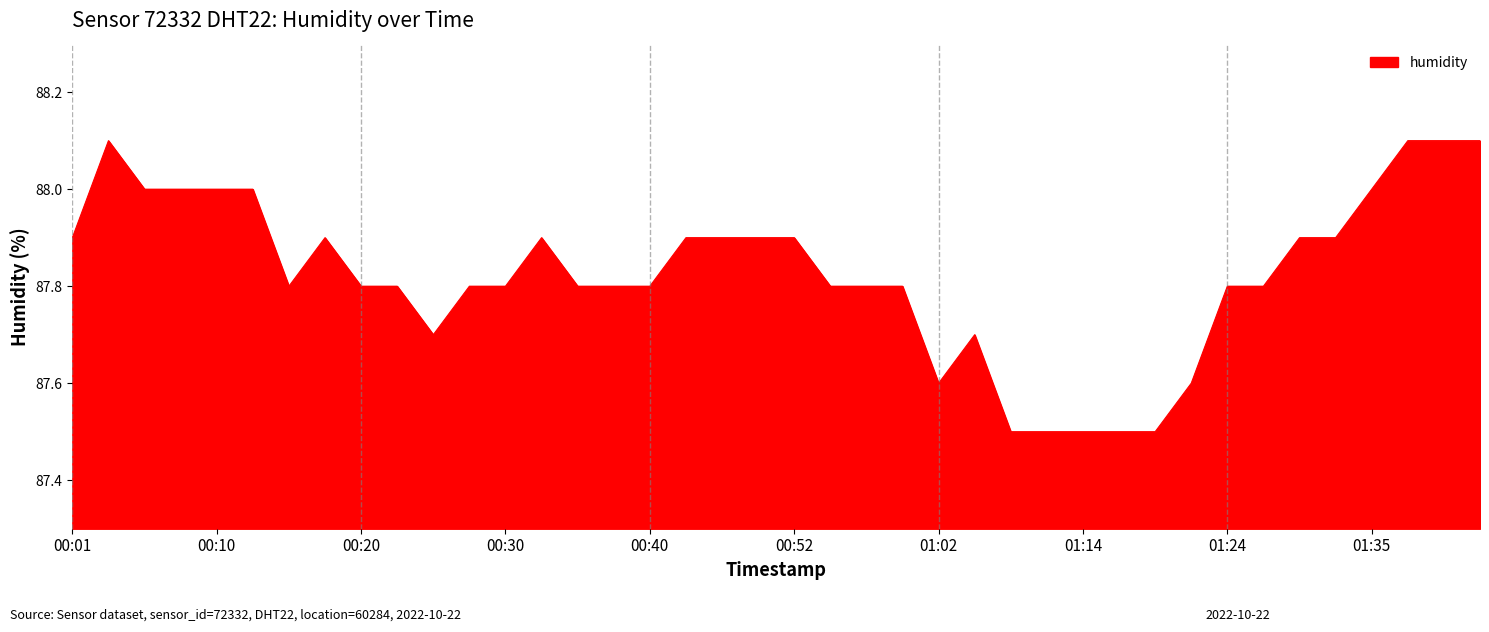

Reading right to left, what are all the values shown in this chart?

88.1	88.1	88.1	88.0	87.9	87.9	87.8	87.8	87.6	87.5	87.5	87.5	87.5	87.5	87.7	87.6	87.8	87.8	87.8	87.9	87.9	87.9	87.9	87.8	87.8	87.8	87.9	87.8	87.8	87.7	87.8	87.8	87.9	87.8	88.0	88.0	88.0	88.0	88.1	87.9